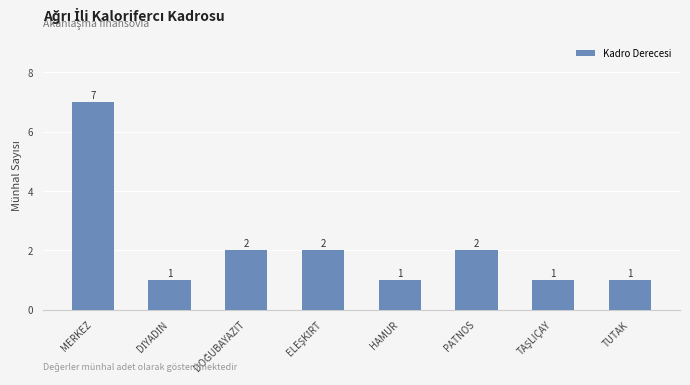

How many bars are there in total?

8